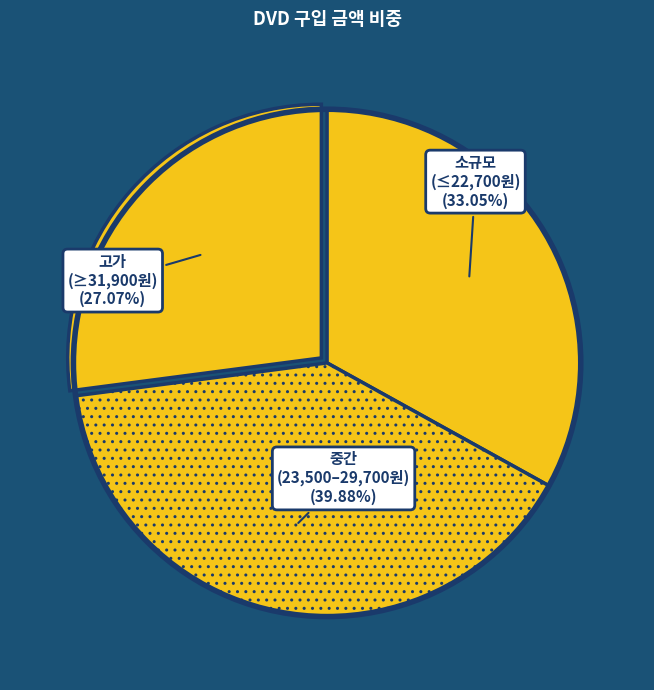

Which slice is the largest?

중간 (23,500–29,700원) (39.88%)